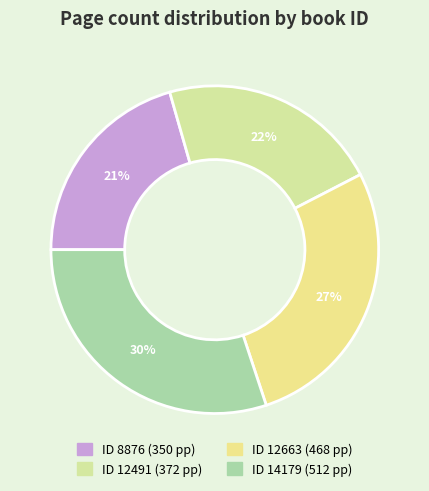

How many slices are in this pie chart?

4